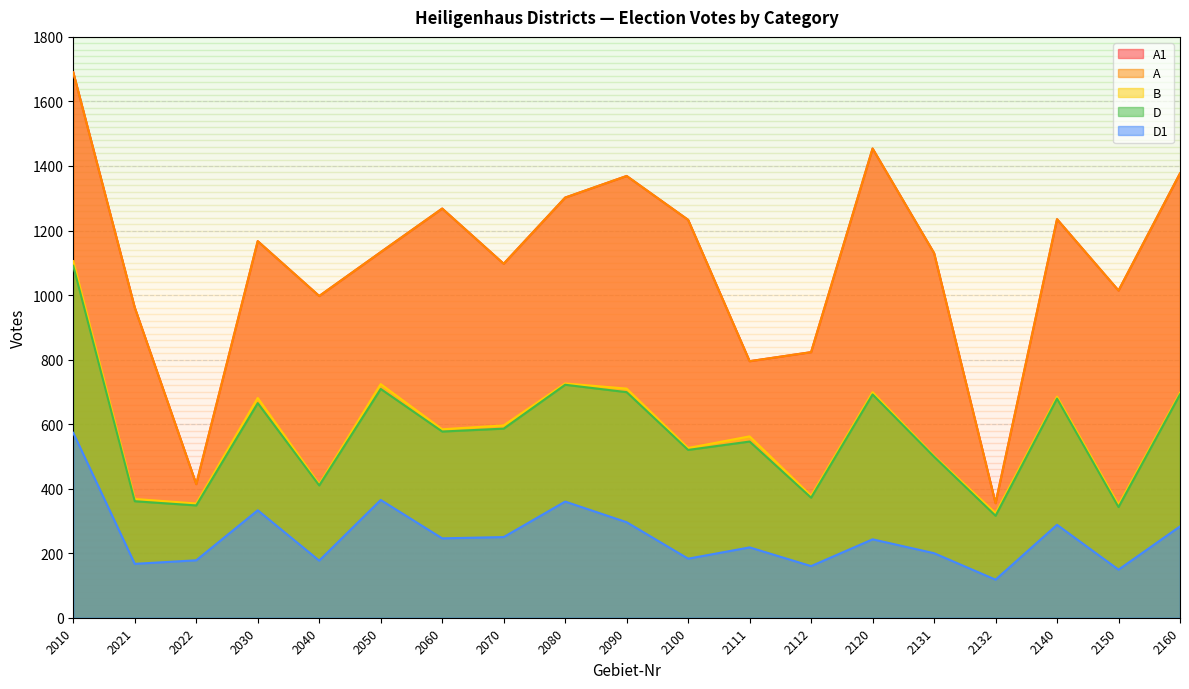

Which series has the widest spread of values?

A1